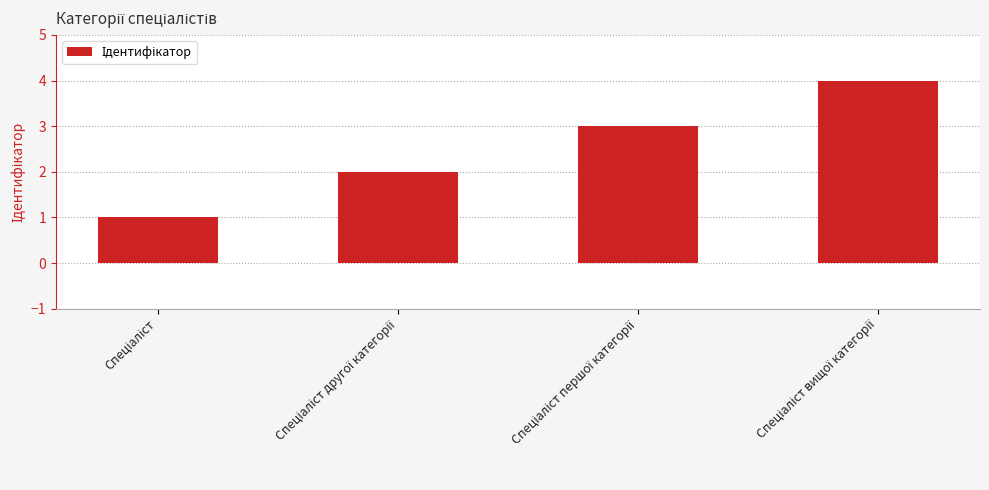

What is the sum of all values?

10